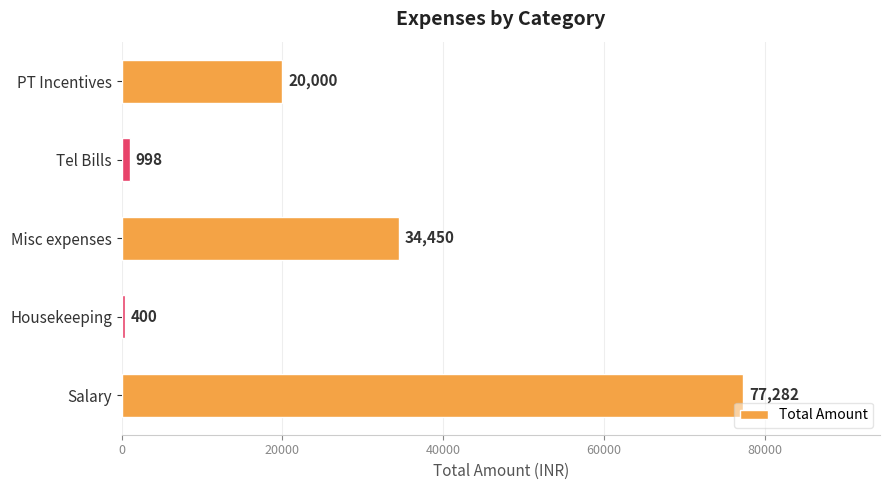

List the labels in order of value, largest first.

Salary, Misc expenses, PT Incentives, Tel Bills, Housekeeping